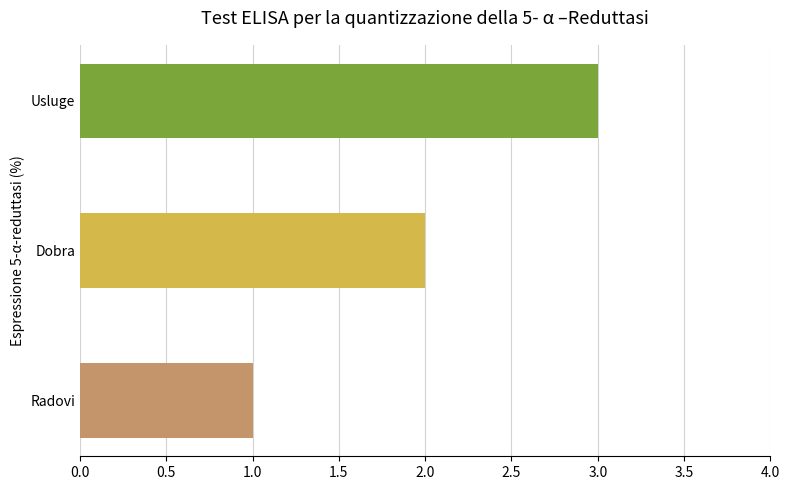

At which label is the value closest to 2?

Dobra